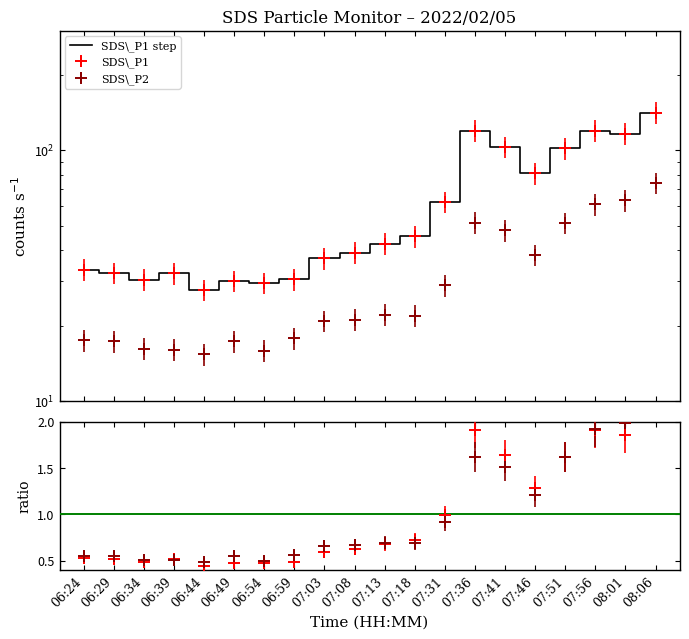

Where does the data first go above 42?

07:13